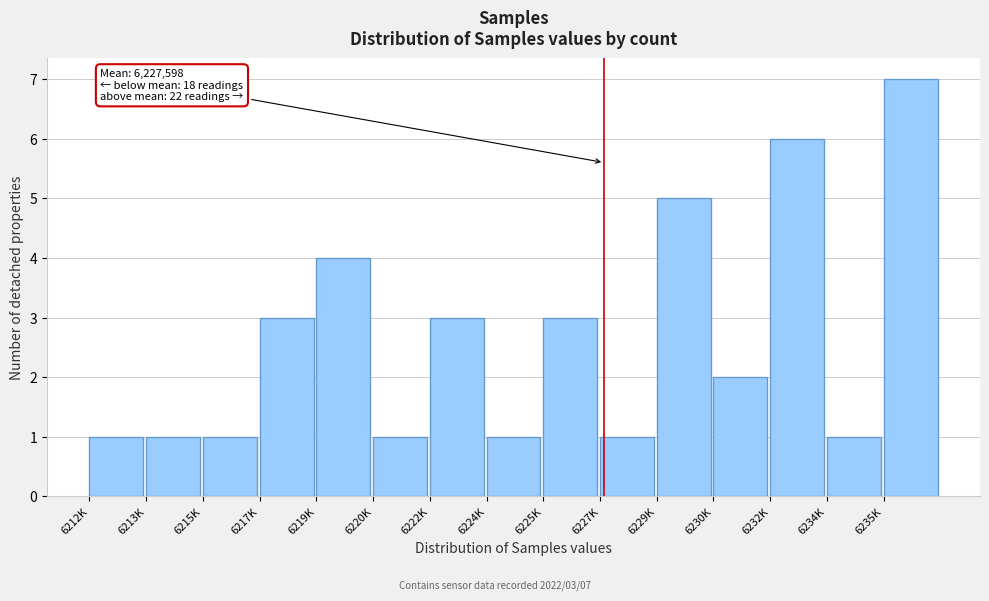

Reading right to left, extract all data points from this chart.

6235K=7	6234K=1	6232K=6	6230K=2	6229K=5	6227K=1	6225K=3	6224K=1	6222K=3	6220K=1	6219K=4	6217K=3	6215K=1	6213K=1	6212K=1